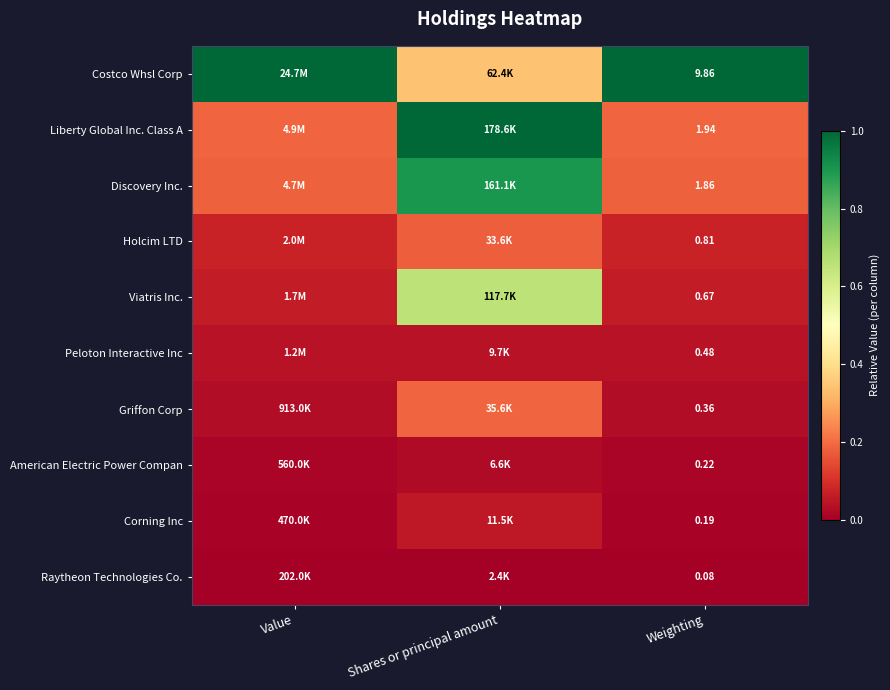

Is the value of Viatris Inc. at Weighting greater than the value of Peloton Interactive Inc at Weighting?

Yes